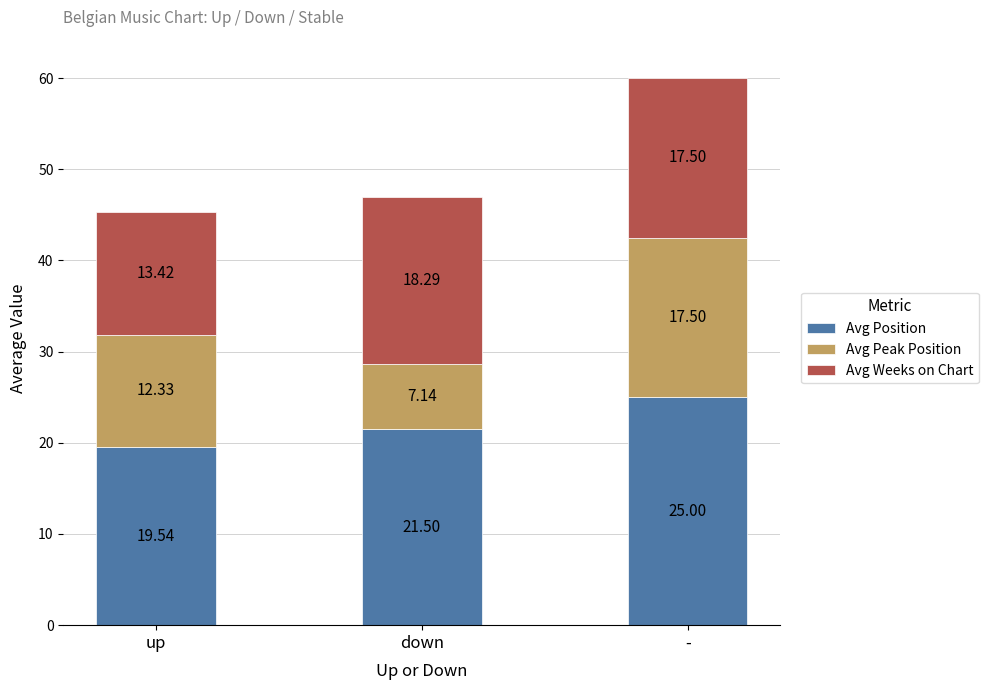

At which label is Avg Position closest to 22?

down